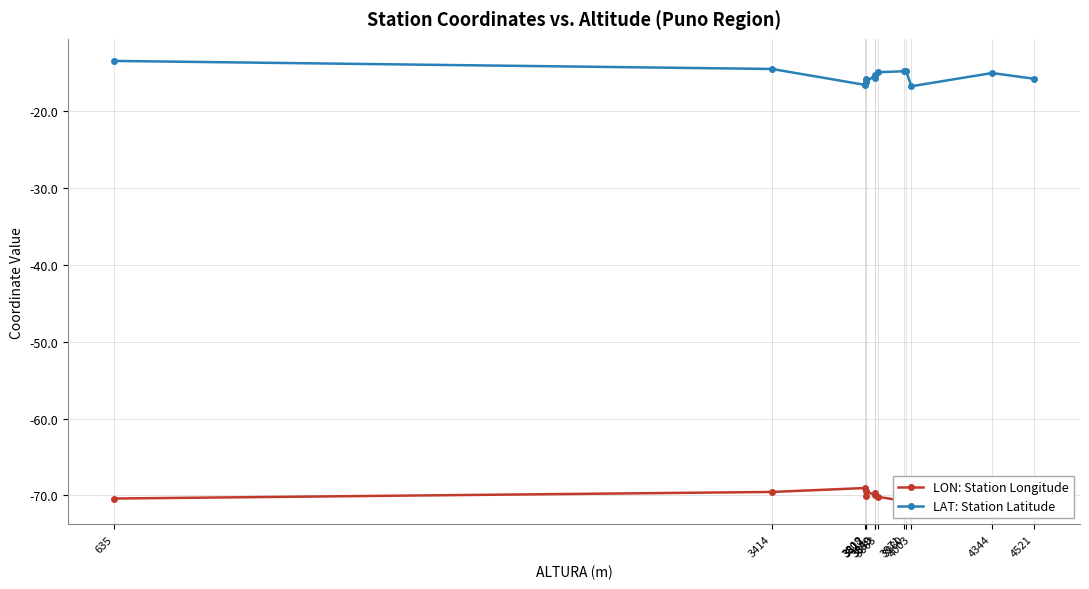

True or false: LAT: Station Latitude has more than 1 interior local peaks.

True